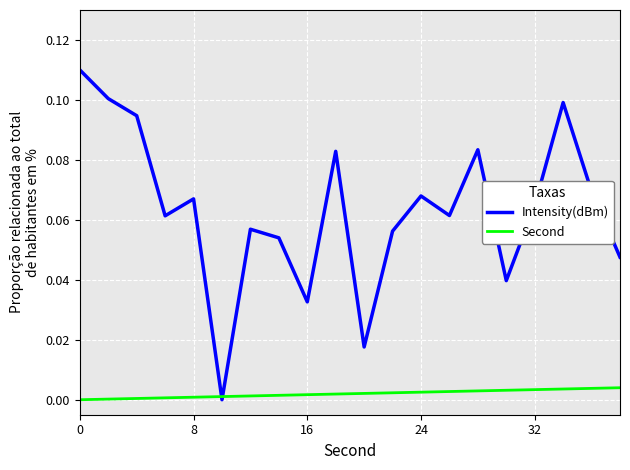

Rank the series by their maximum value, from highest to lowest.

Intensity(dBm), Second